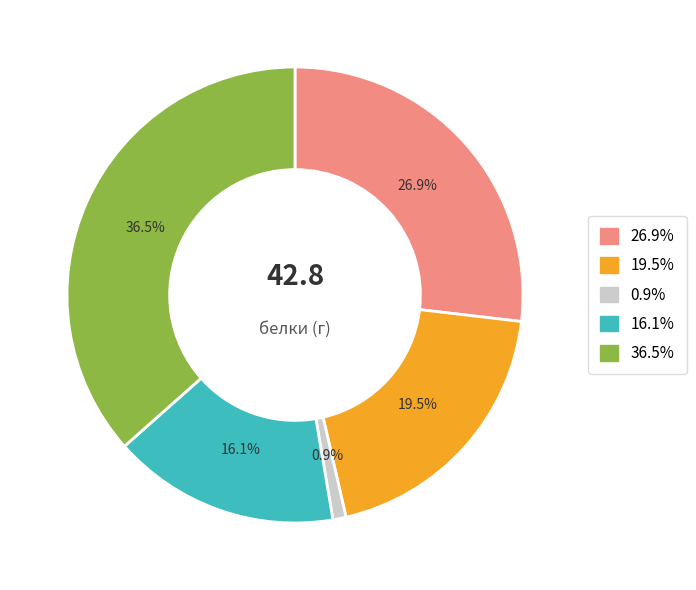

Is there a majority slice in this chart?

No